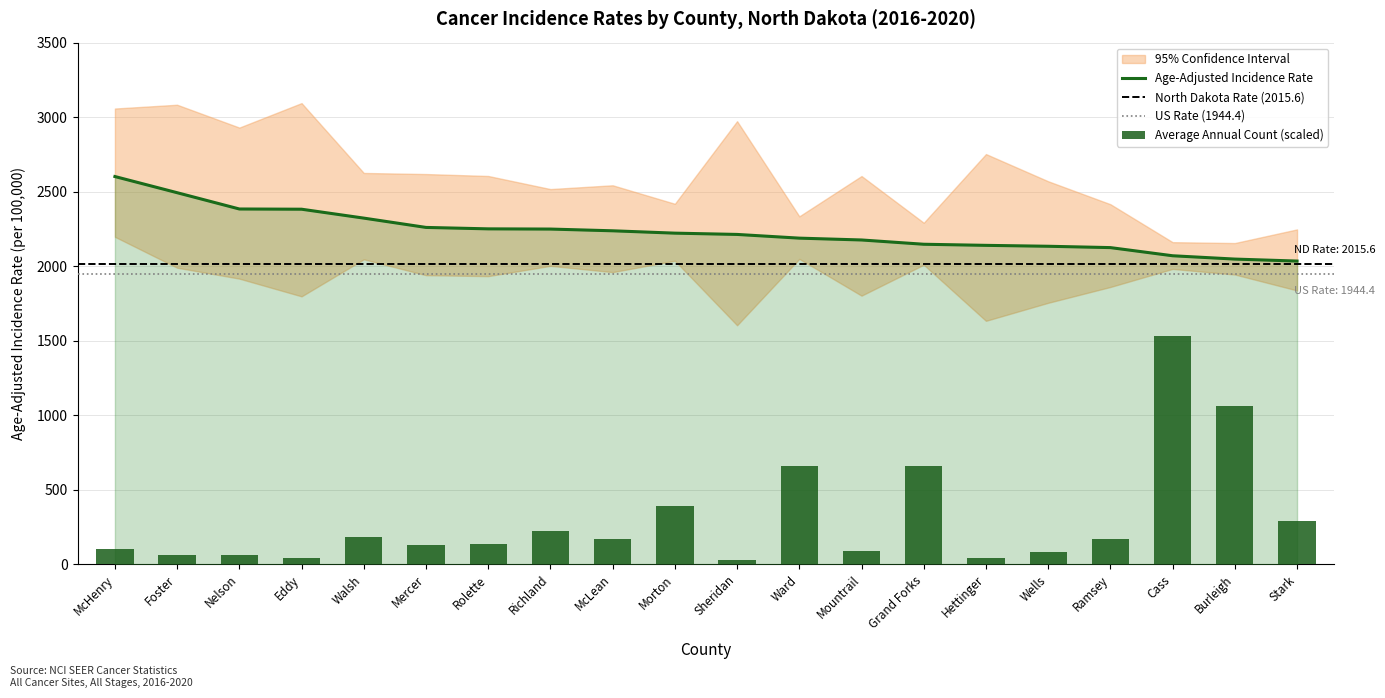

Reading left to right, extract all data points from this chart.

Age-Adjusted Rate: McHenry=2601.5	Foster=2493.0	Nelson=2383.7	Eddy=2382.2	Walsh=2322.5	Mercer=2260.0	Rolette=2250.4	Richland=2249.0	McLean=2237.4	Morton=2221.6	Sheridan=2213.0	Ward=2188.1	Mountrail=2175.8	Grand Forks=2147.1	Hettinger=2139.7	Wells=2133.6	Ramsey=2124.6	Cass=2069.9	Burleigh=2047.6	Stark=2034.3
Average Annual Count: McHenry=105.0	Foster=63.0	Nelson=63.0	Eddy=42.0	Walsh=182.0	Mercer=126.0	Rolette=133.0	Richland=220.5	McLean=168.0	Morton=388.5	Sheridan=31.5	Ward=661.5	Mountrail=87.5	Grand Forks=658.0	Hettinger=42.0	Wells=80.5	Ramsey=168.0	Cass=1529.5	Burleigh=1064.0	Stark=287.0